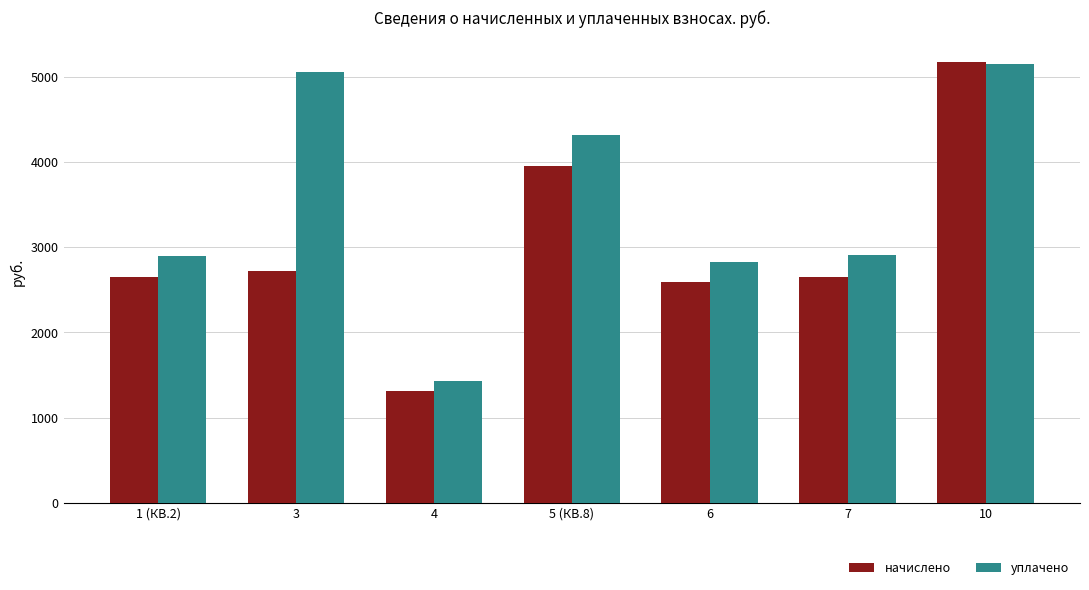

Between 1 (КВ.2) and 4, which series saw the biggest shift?

уплачено